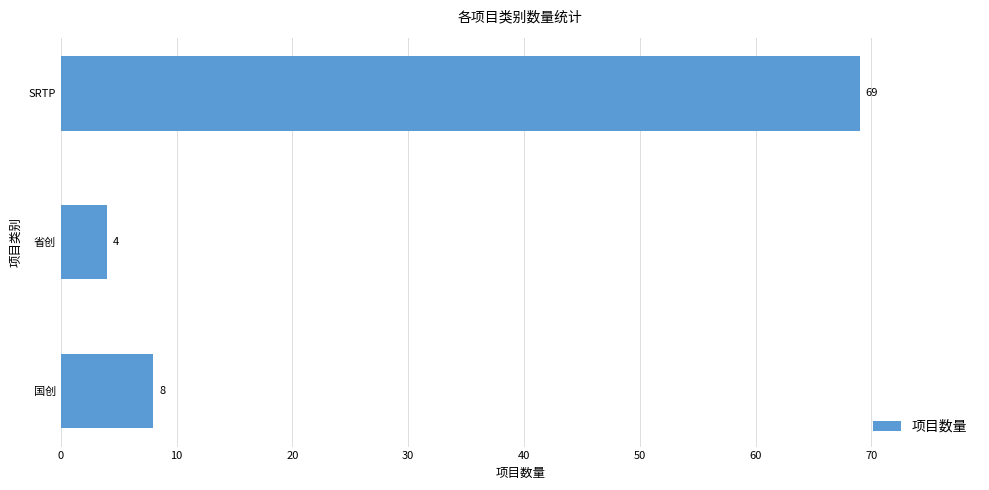

Which category has the lowest value across all series?

省创